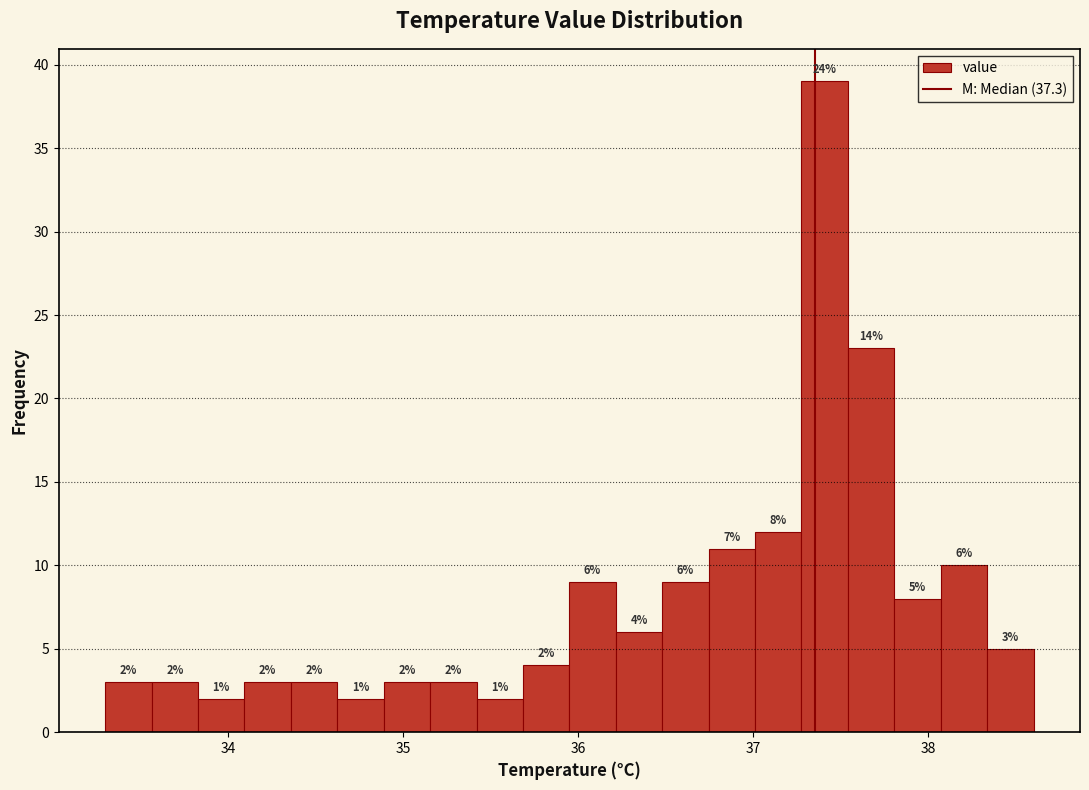

Around what value on the x-axis is the tallest bar? Give the approximate position of its centre, as read against the axis.

37.4